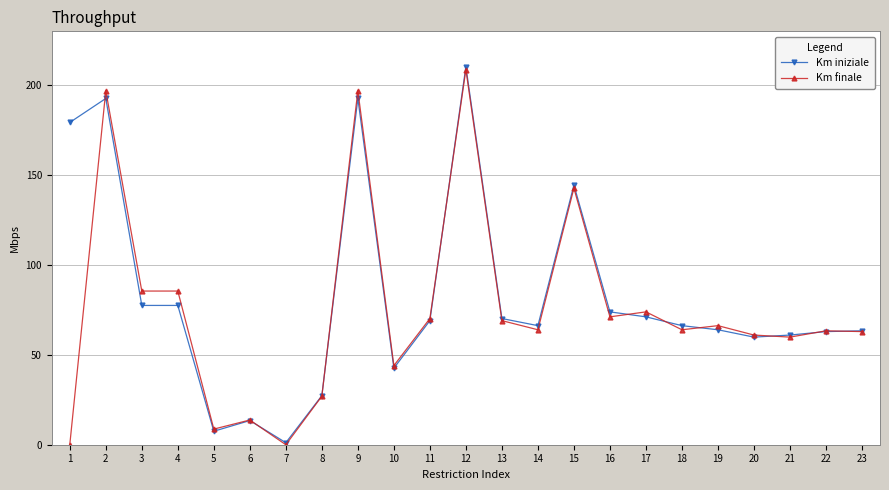

True or false: Km finale has more than 0 points higher than both neighbors.

True